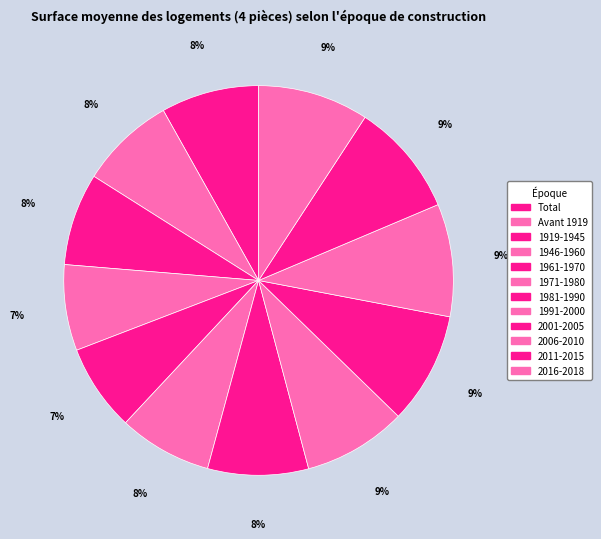

What portion of the pie excludes 1981-1990?

91.6%